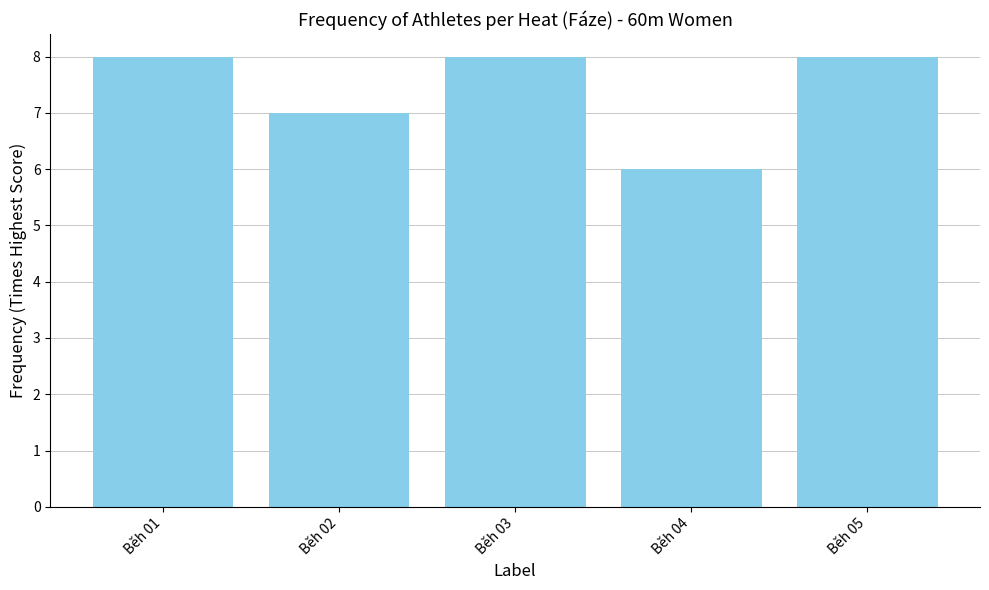

What is the smallest value displayed?

6